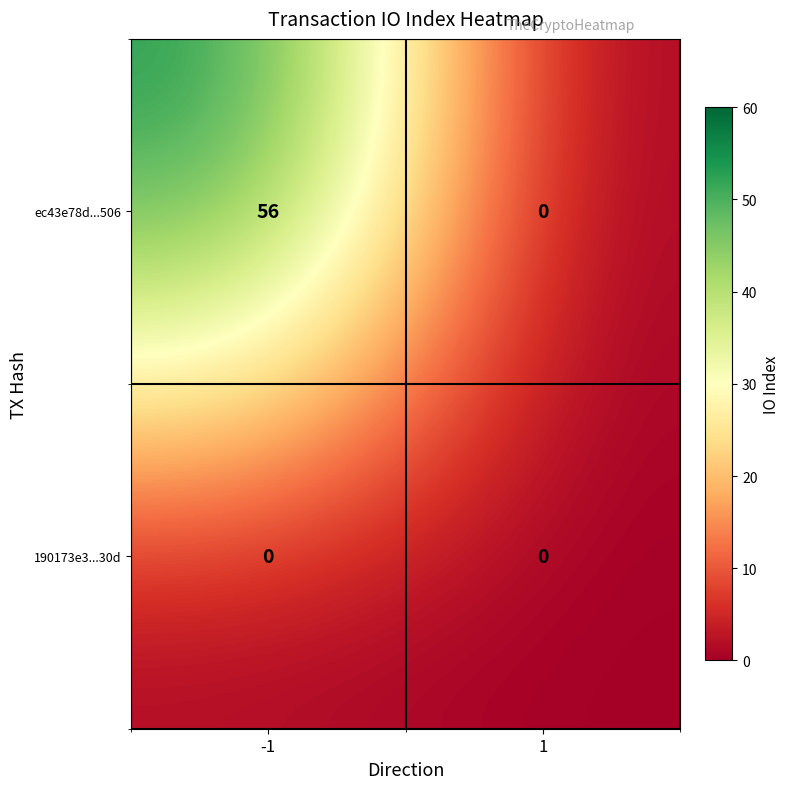

What is the difference between the maximum and minimum values in the ec43e78d...506 series?

56